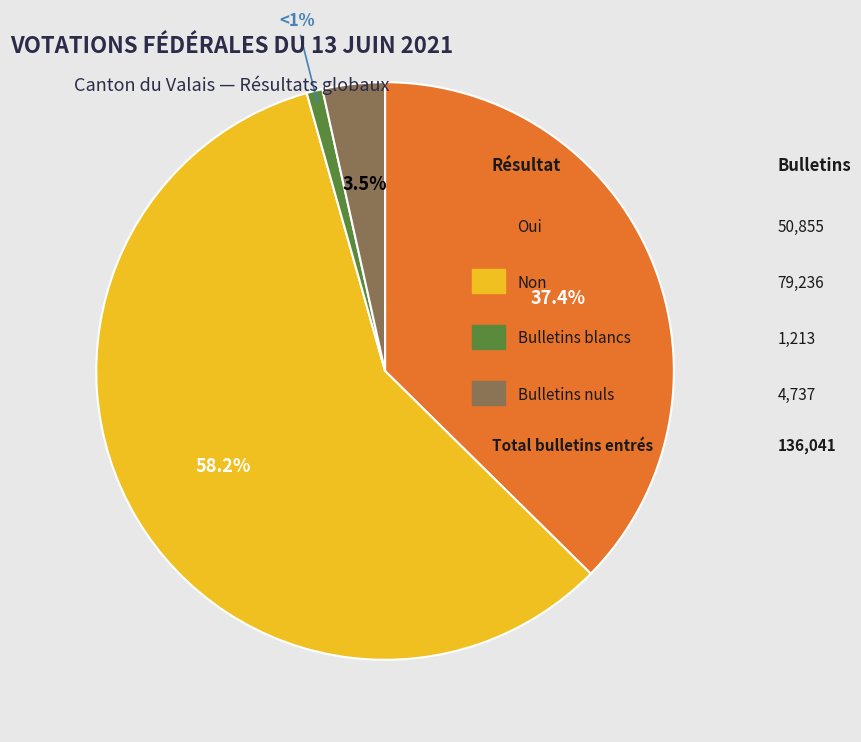

How many slices are in this pie chart?

4